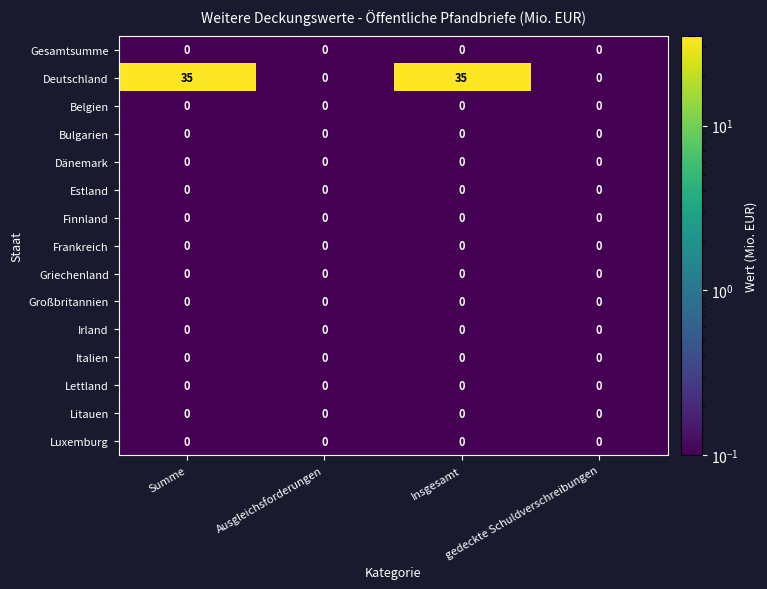

What is the smallest value displayed?

0